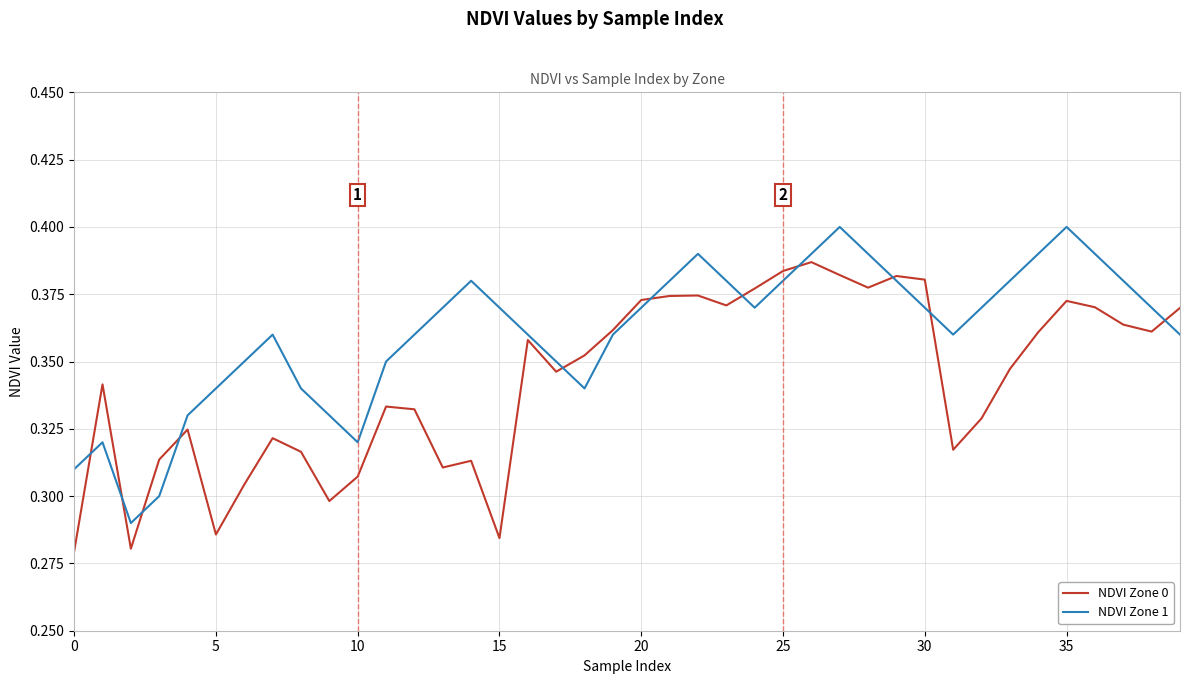

What is the difference between the maximum and second lowest values in the NDVI Zone 0 series?

0.1